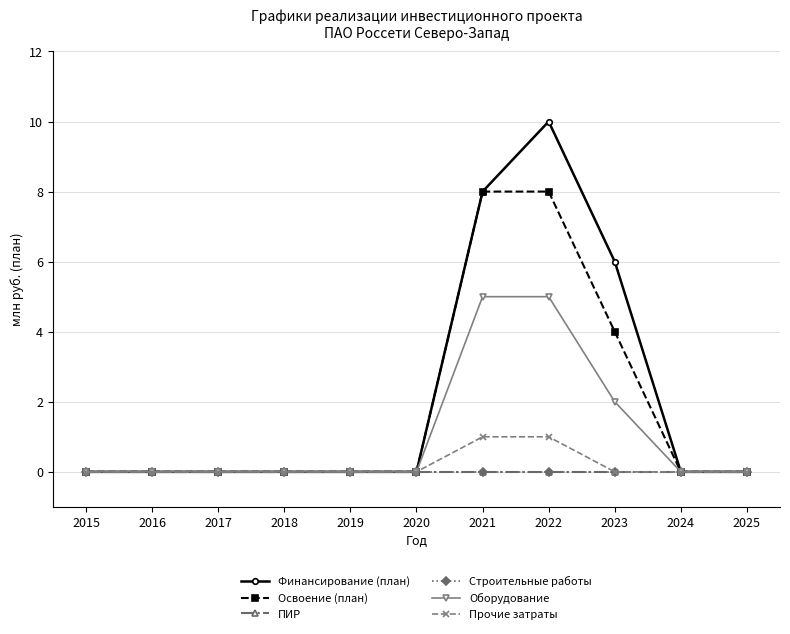

True or false: Оборудование and Финансирование (план) intersect in this chart.

False